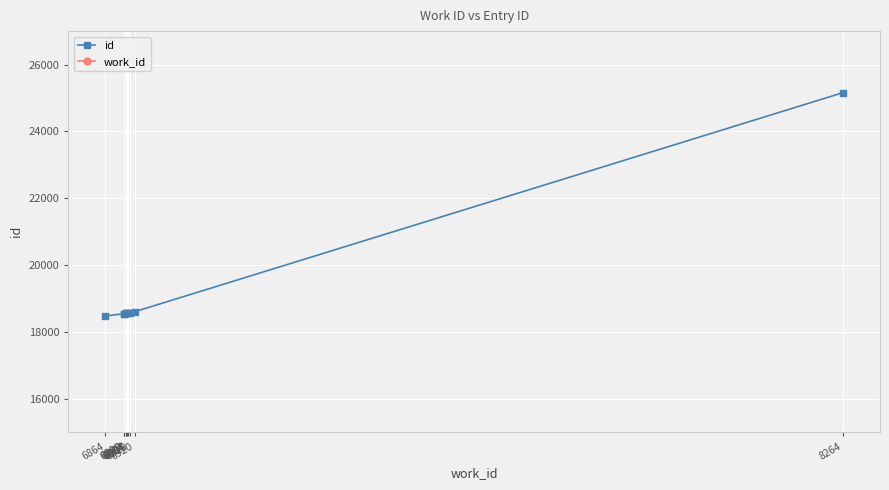

Read the work_id value at 6904, to the nearest 100.

6900